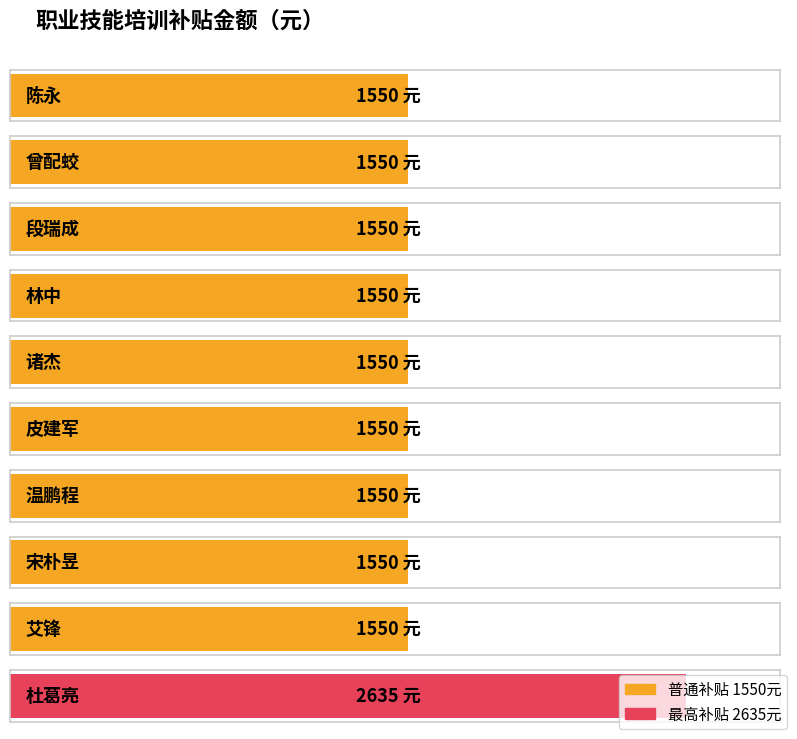

What is the average value?

1658